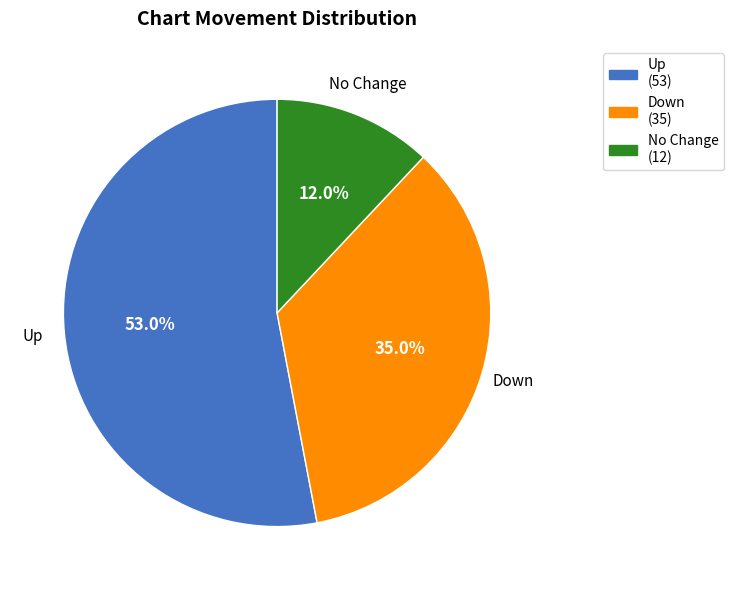

Which slice is the largest?

Up